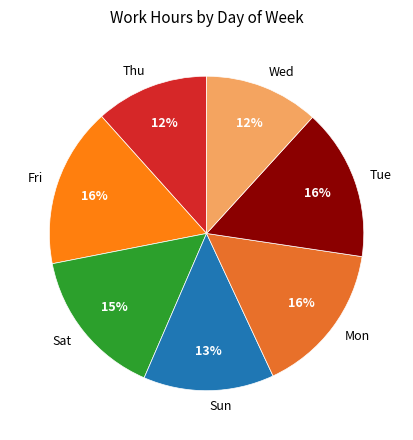

Does Sat account for over 50% of the chart?

No